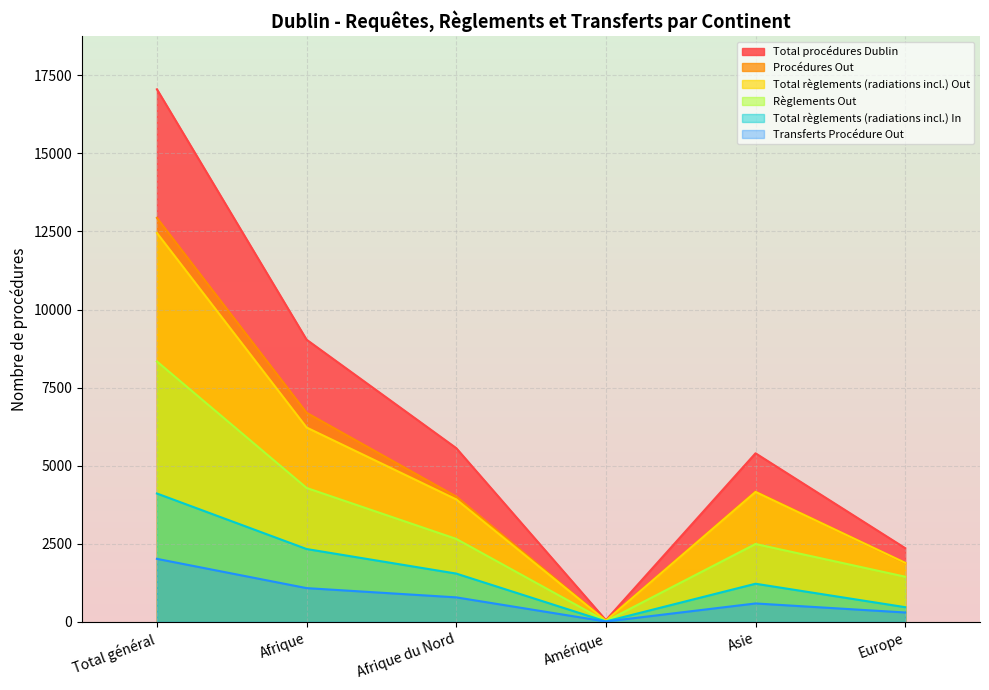

Where is the first local maximum for Total règlements (radiations incl.) Out?

Asie